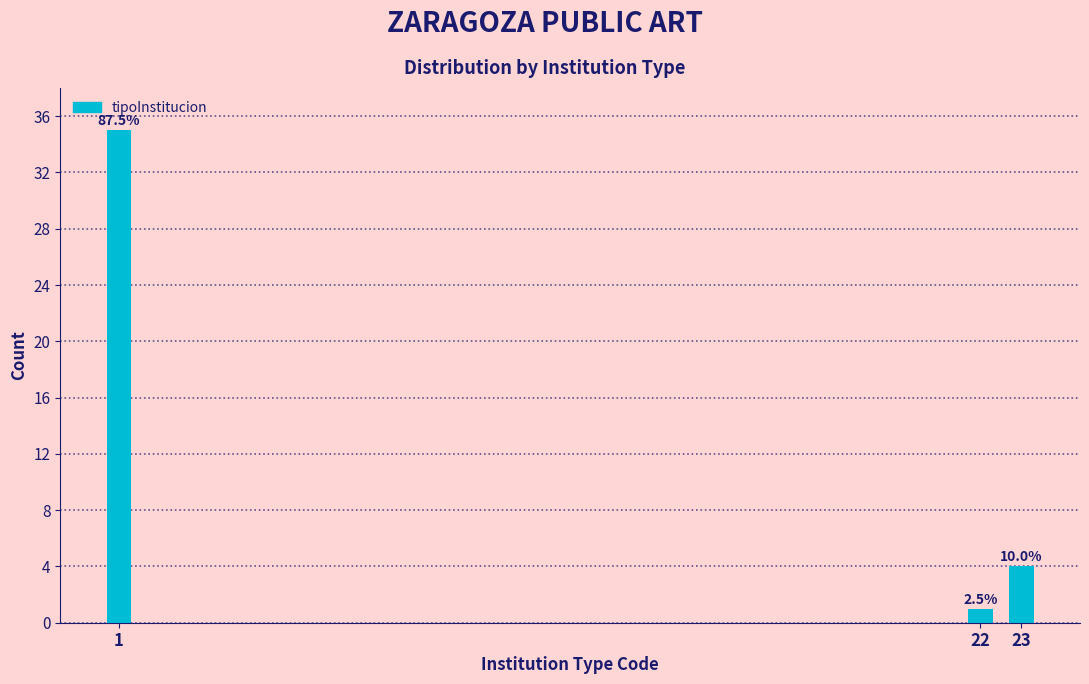

Does the chart contain any negative values?

No